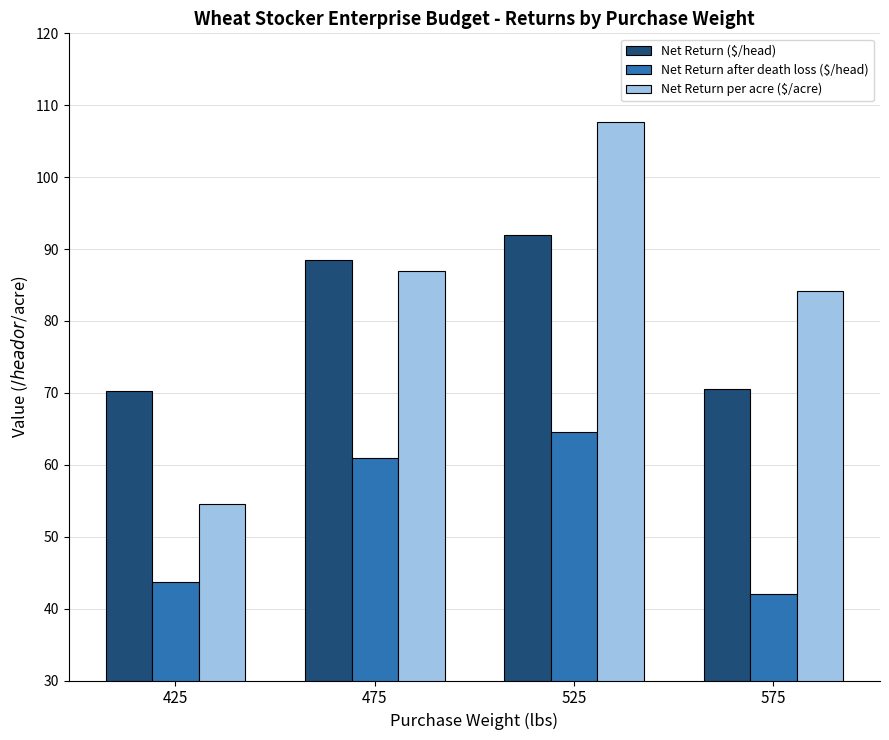

What is the difference between the maximum and second lowest values in the Net Return ($/head) series?

21.5